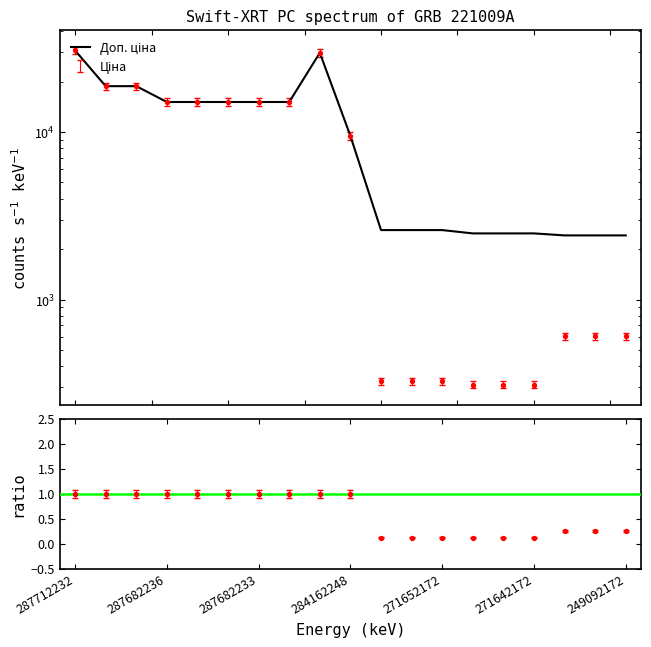

Which series has the widest spread of Y values?

Ціна